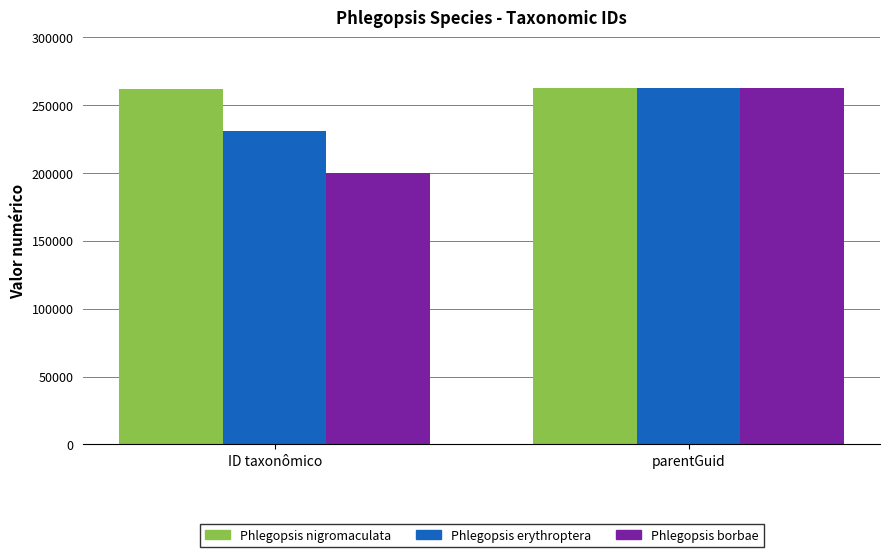

What is the lowest value of the Phlegopsis erythroptera series?

230947